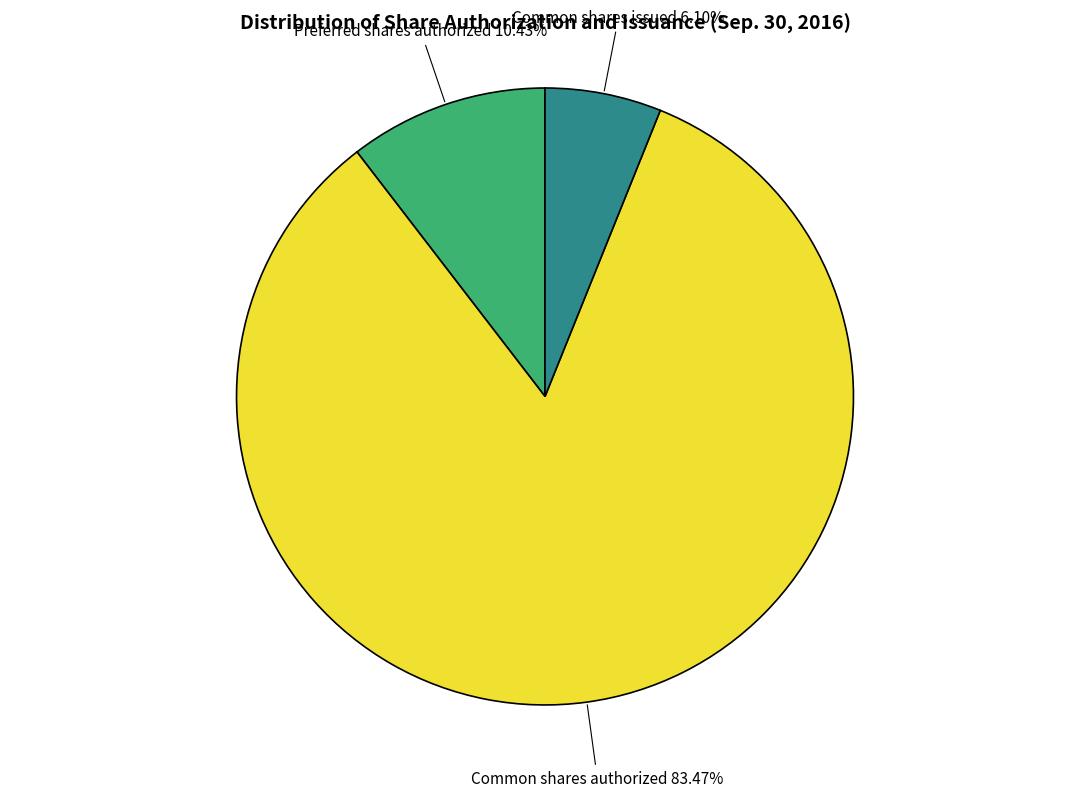

Does any single category account for the majority?

Yes